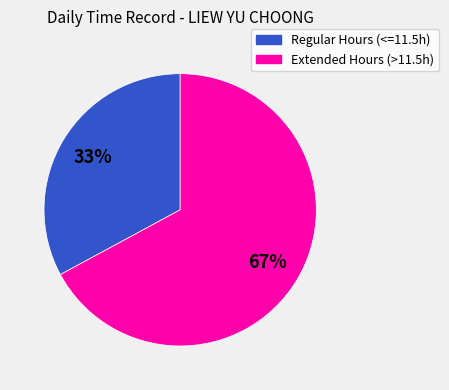

What percentage is the Extended Hours (>11.5h) slice, to the nearest percent?

67%